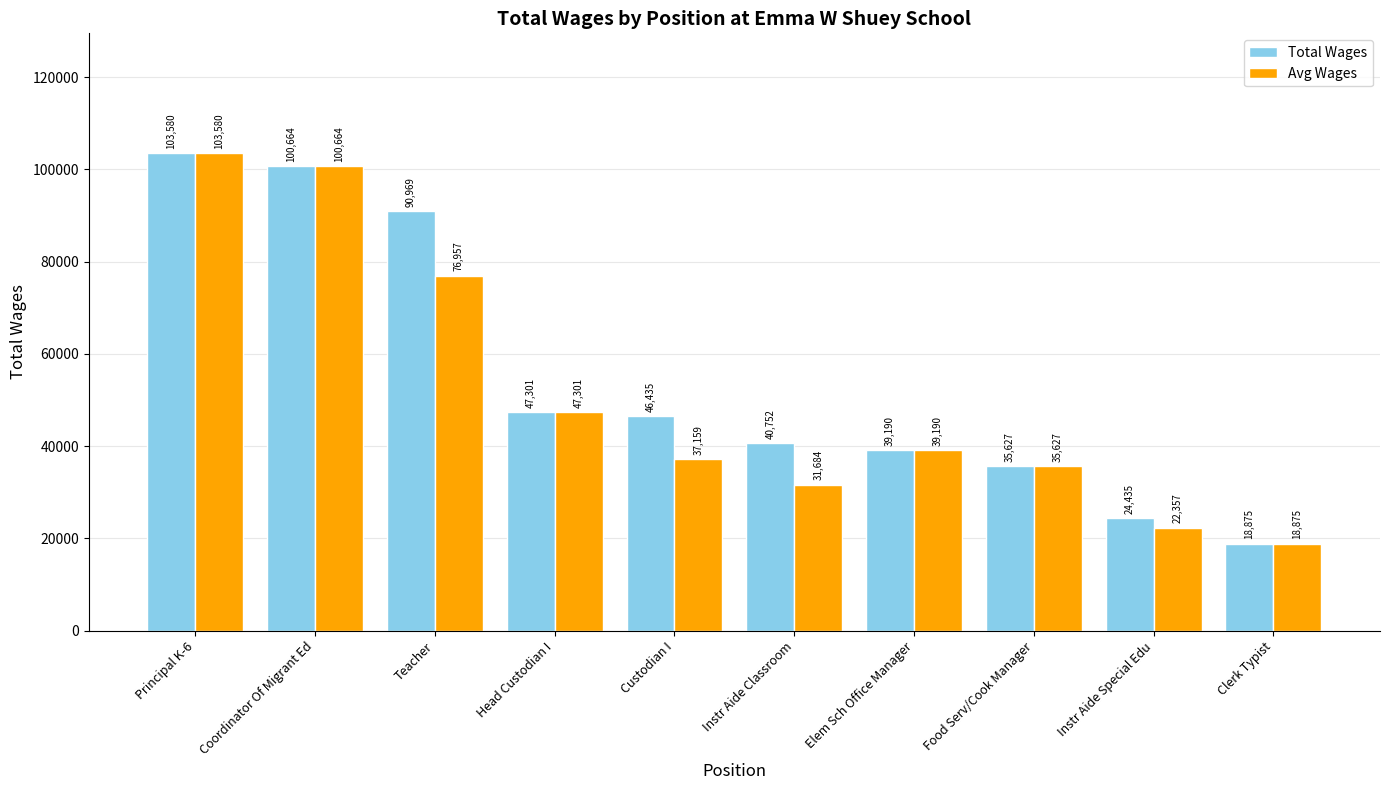

Where is Total Wages nearest to the value 61227?

Head Custodian I